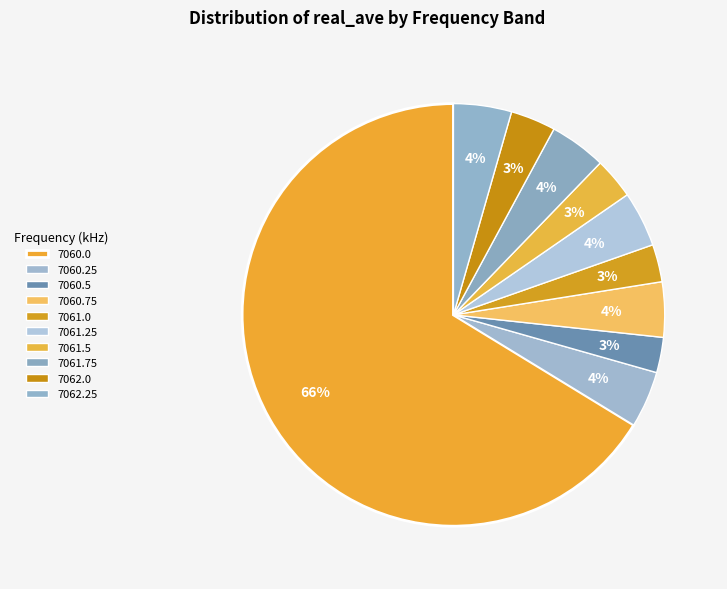

How many slices are in this pie chart?

10